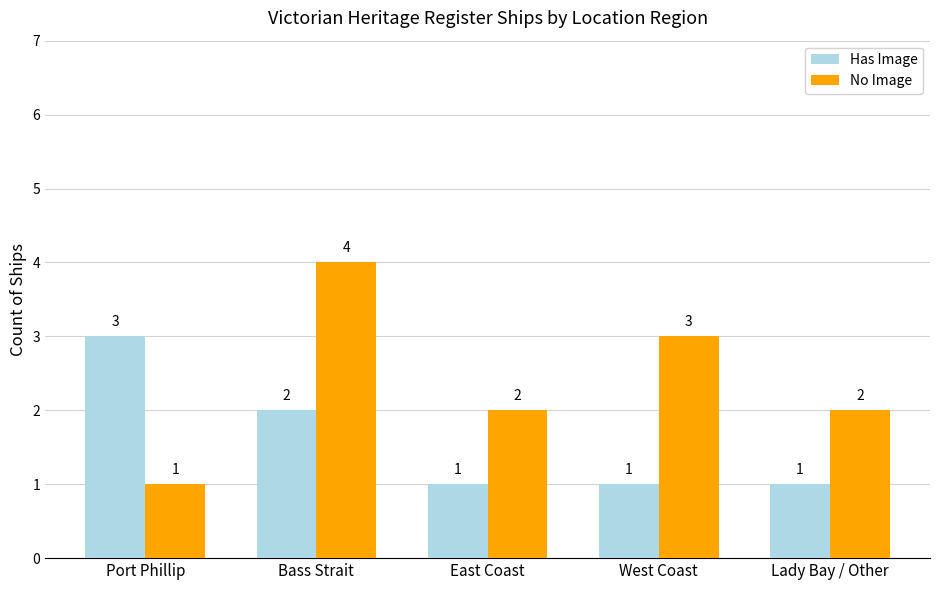

What is the highest value of the No Image series?

4